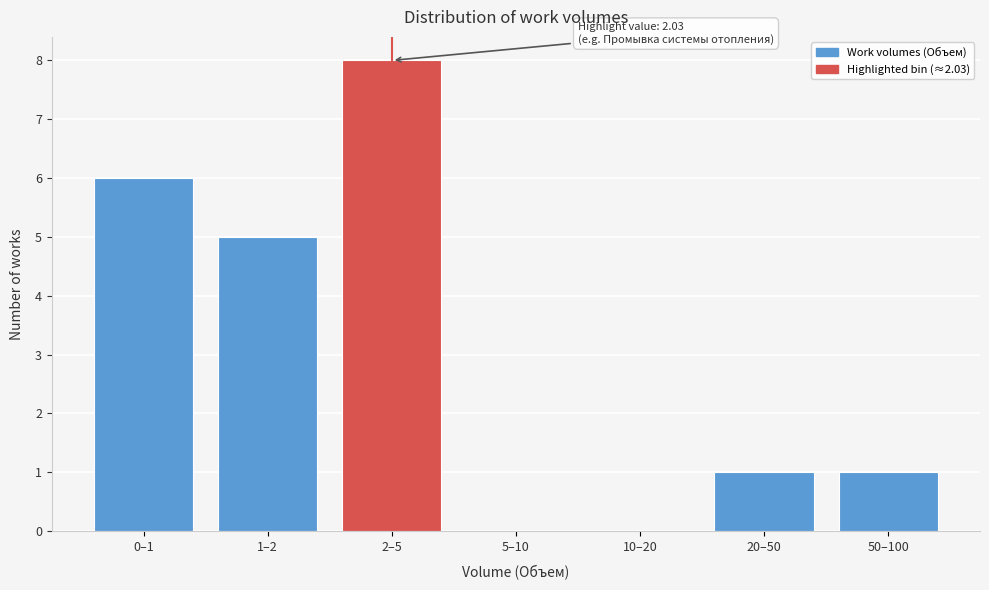

Reading left to right, extract all data points from this chart.

0–1=6	1–2=5	2–5=8	5–10=0	10–20=0	20–50=1	50–100=1